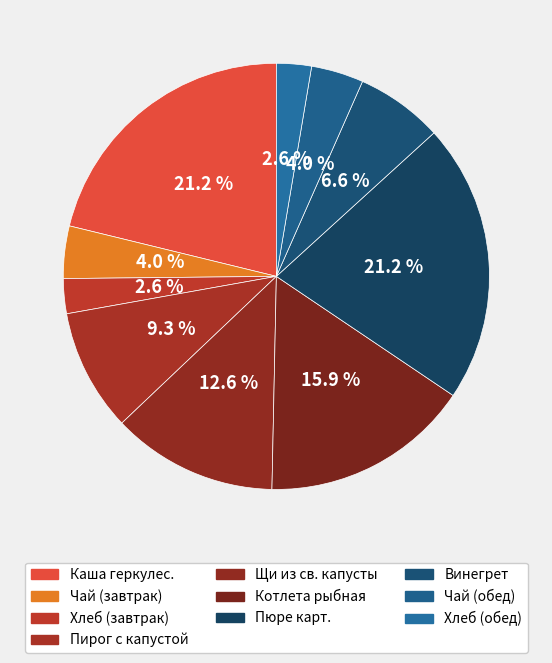

How many slices are in this pie chart?

10